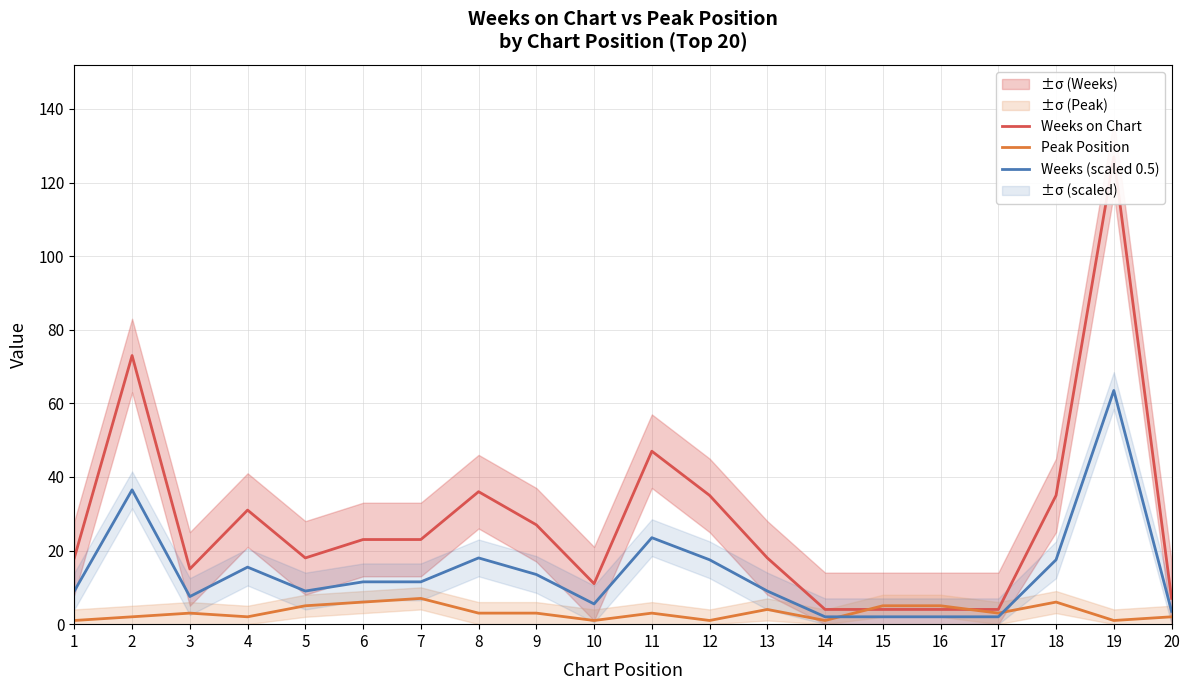

What is the sum of the Weeks (scaled 0.5) values at 10 and 6?

17.0